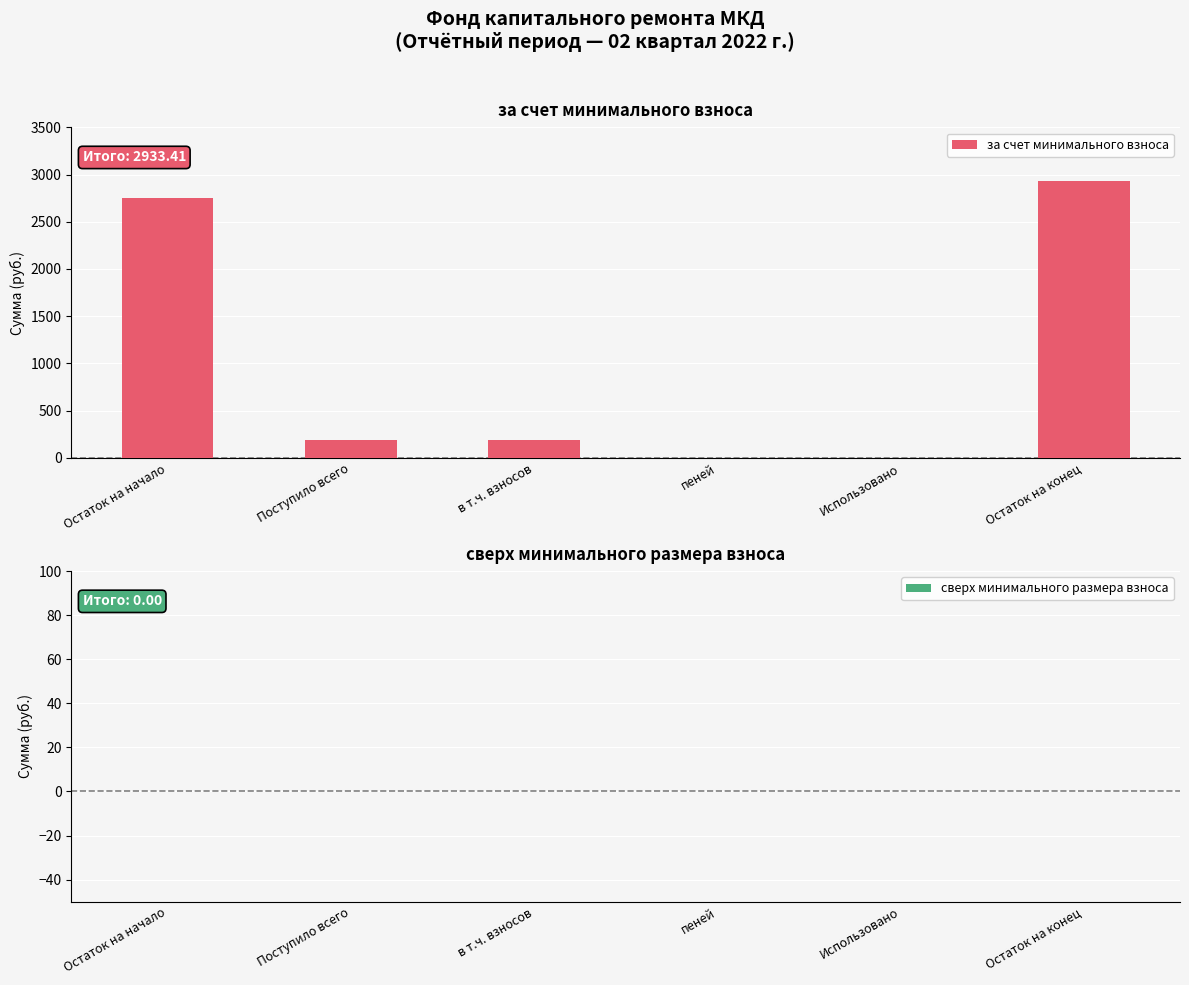

What is the sum of all values?

6054.1